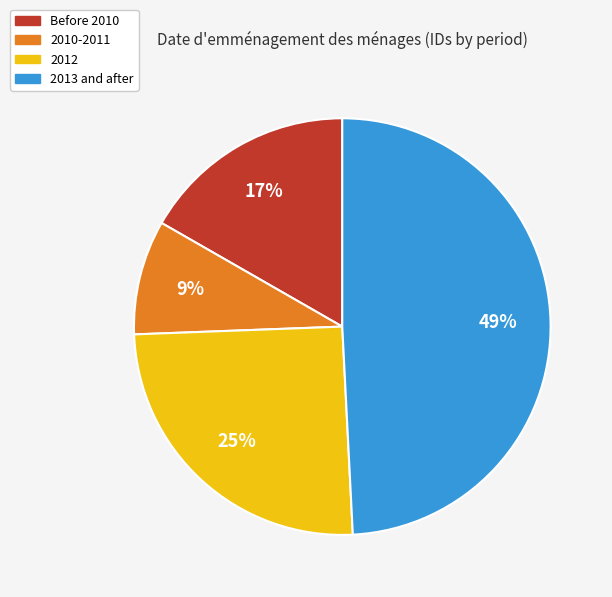

To the nearest percent, what is the average slice percentage?

25%